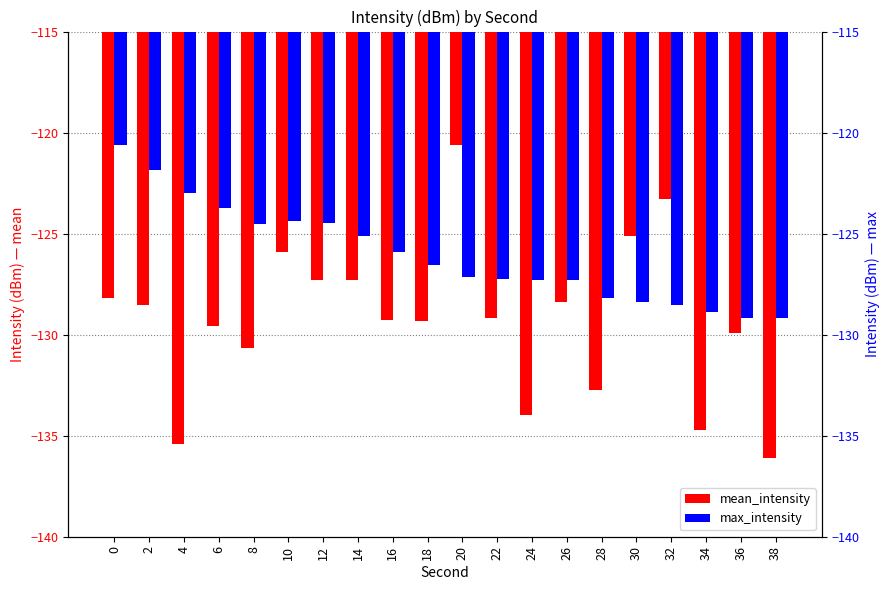

How many data points in max_intensity are above -126?

9